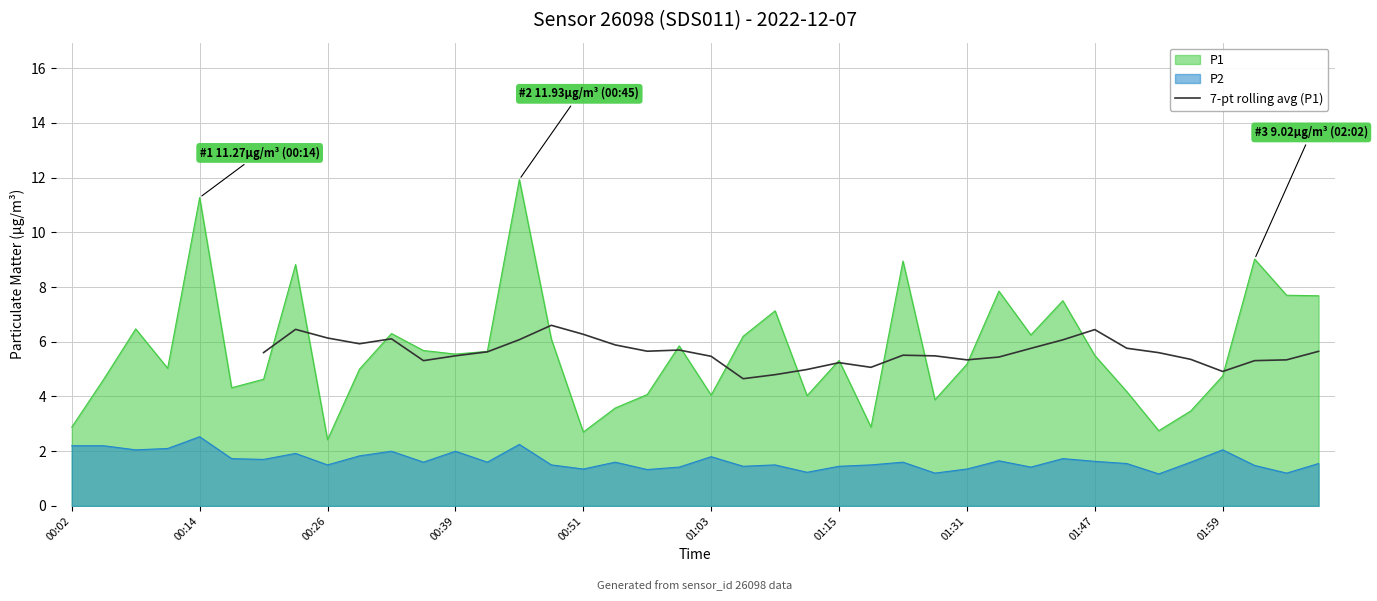

What is the lowest value of the P1 series?

2.4